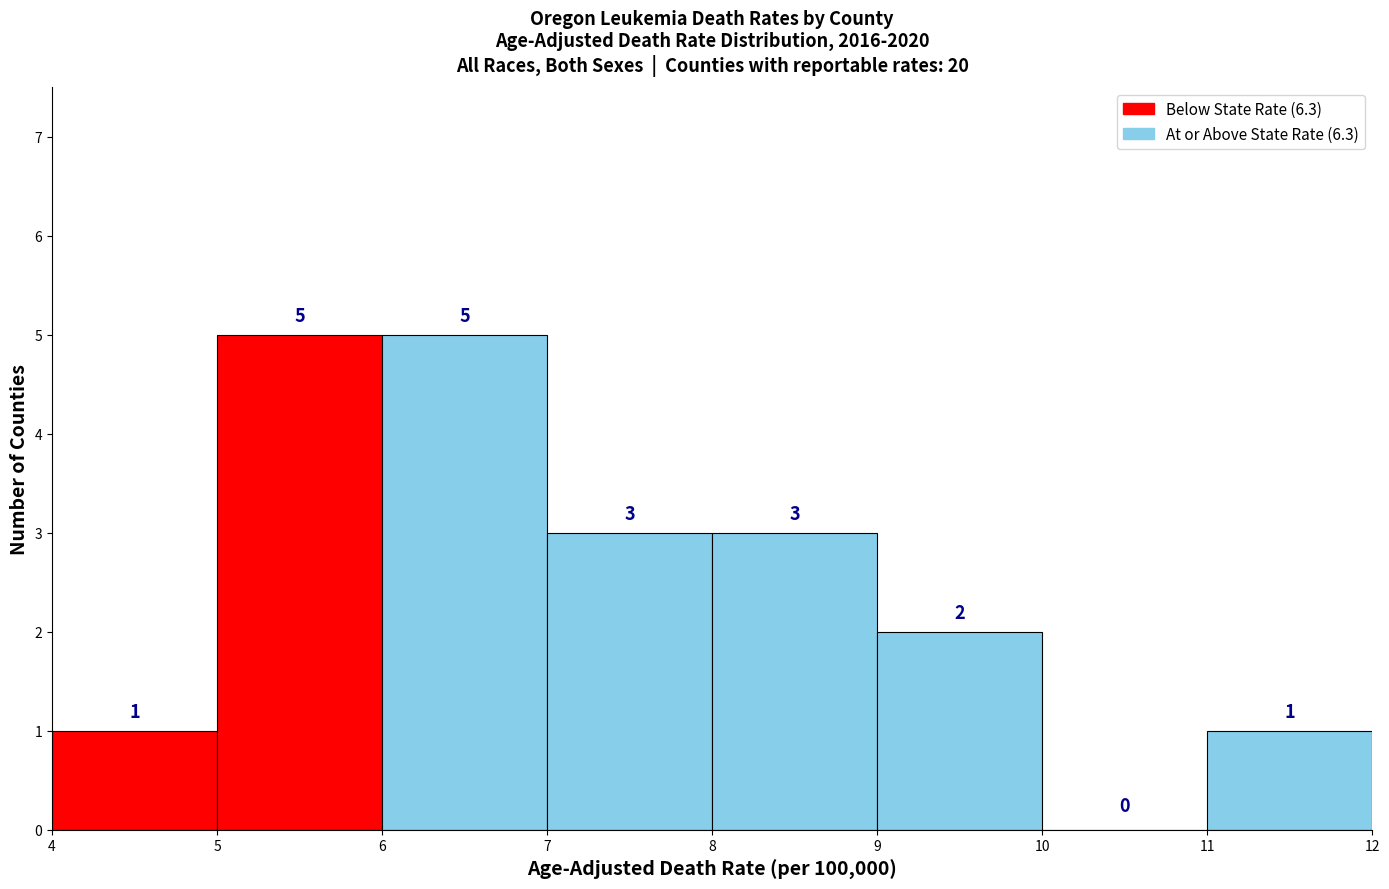

Reading left to right, transcribe this chart: for each bar, give the range it covers on the x-axis and its height.

4 to 5: 1
5 to 6: 5
6 to 7: 5
7 to 8: 3
8 to 9: 3
9 to 10: 2
10 to 11: 0
11 to 12: 1